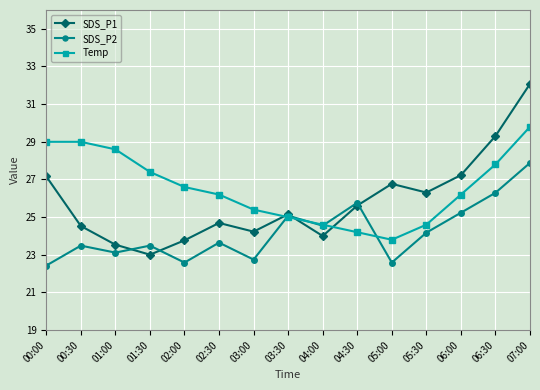

Rank the series at 05:00 from lowest to highest value.

SDS_P2, Temp, SDS_P1